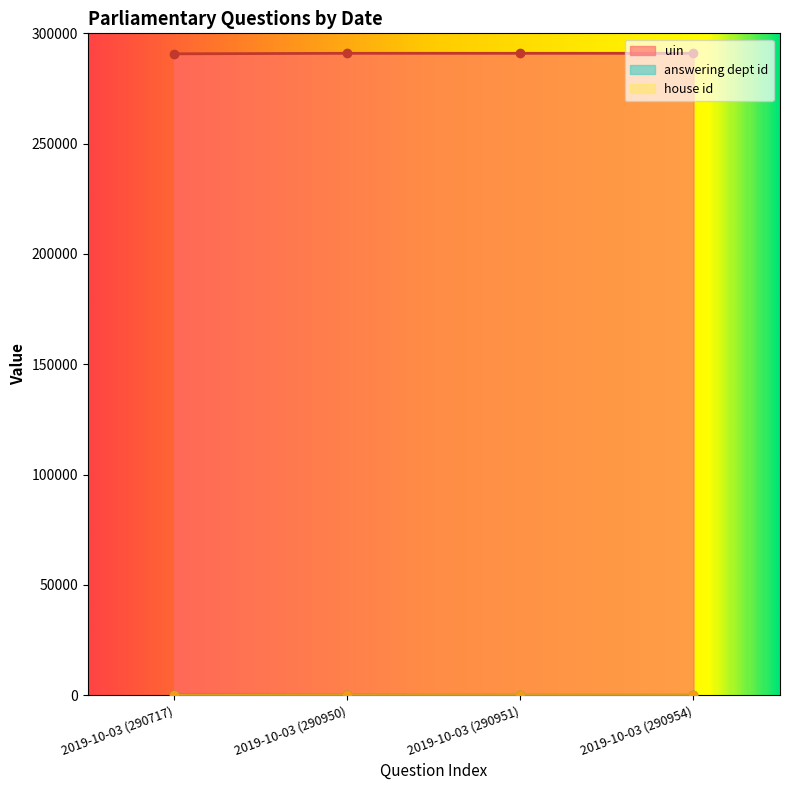

What position from the left is 2019-10-03 (290951)?

3